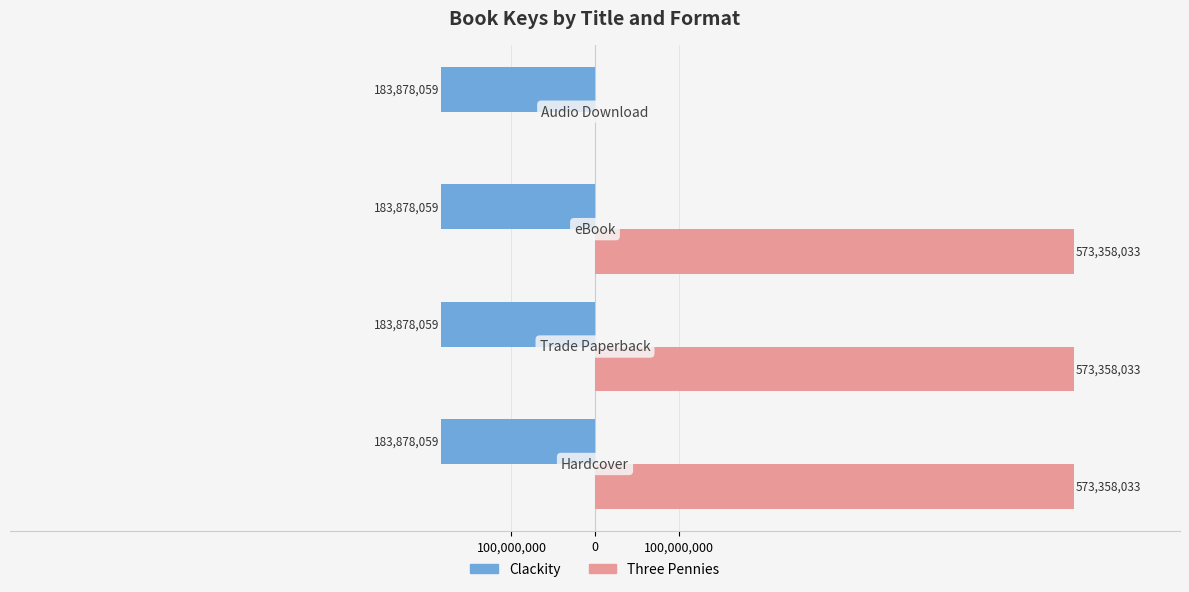

What are all the series names shown in the legend?

Clackity, Three Pennies